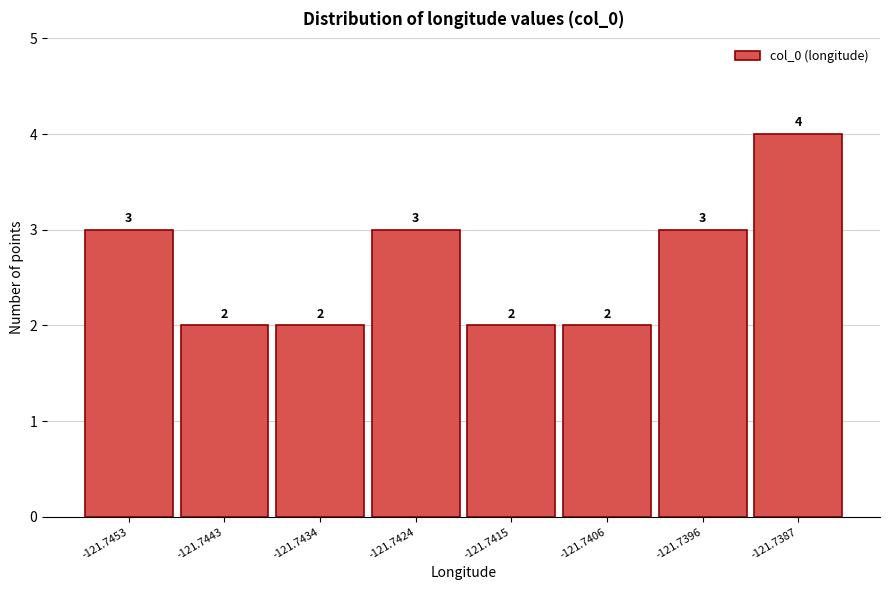

Reading left to right, list all the values displayed in this chart.

3	2	2	3	2	2	3	4